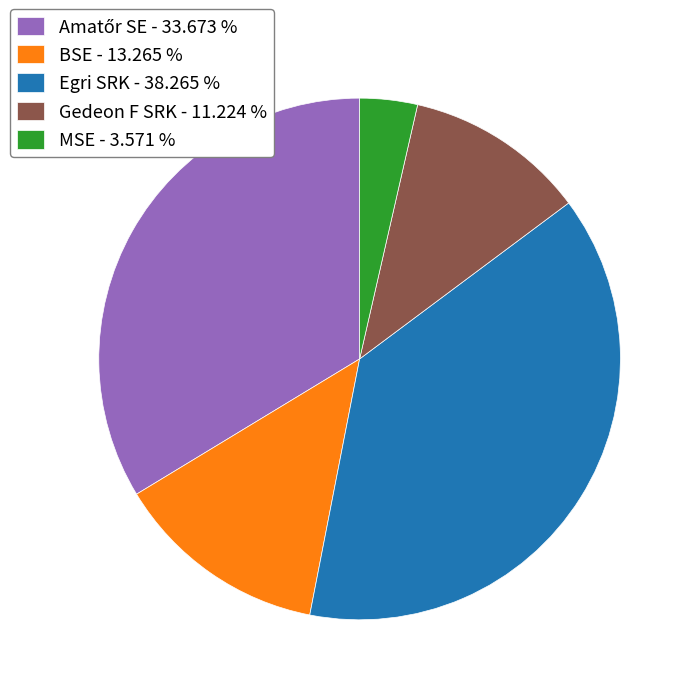

Combined, do BSE - 13.265 % and Gedeon F SRK - 11.224 % account for over 50%?

No